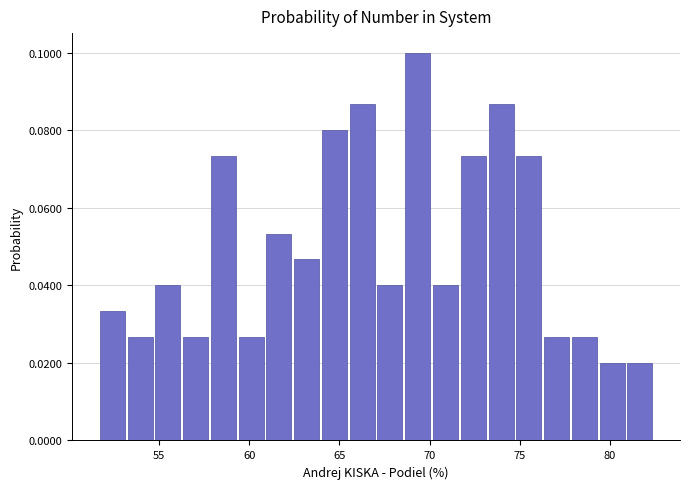

Read against the x-axis, roughly where is the centre of the tallest bar?

69.5